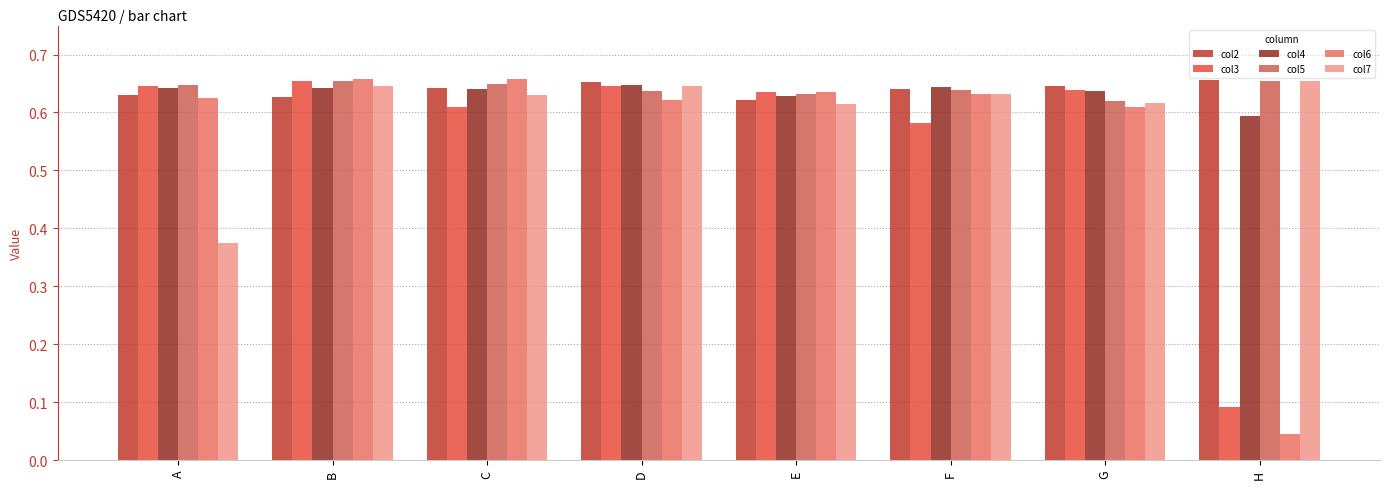

Count the number of categories in the chart.

8